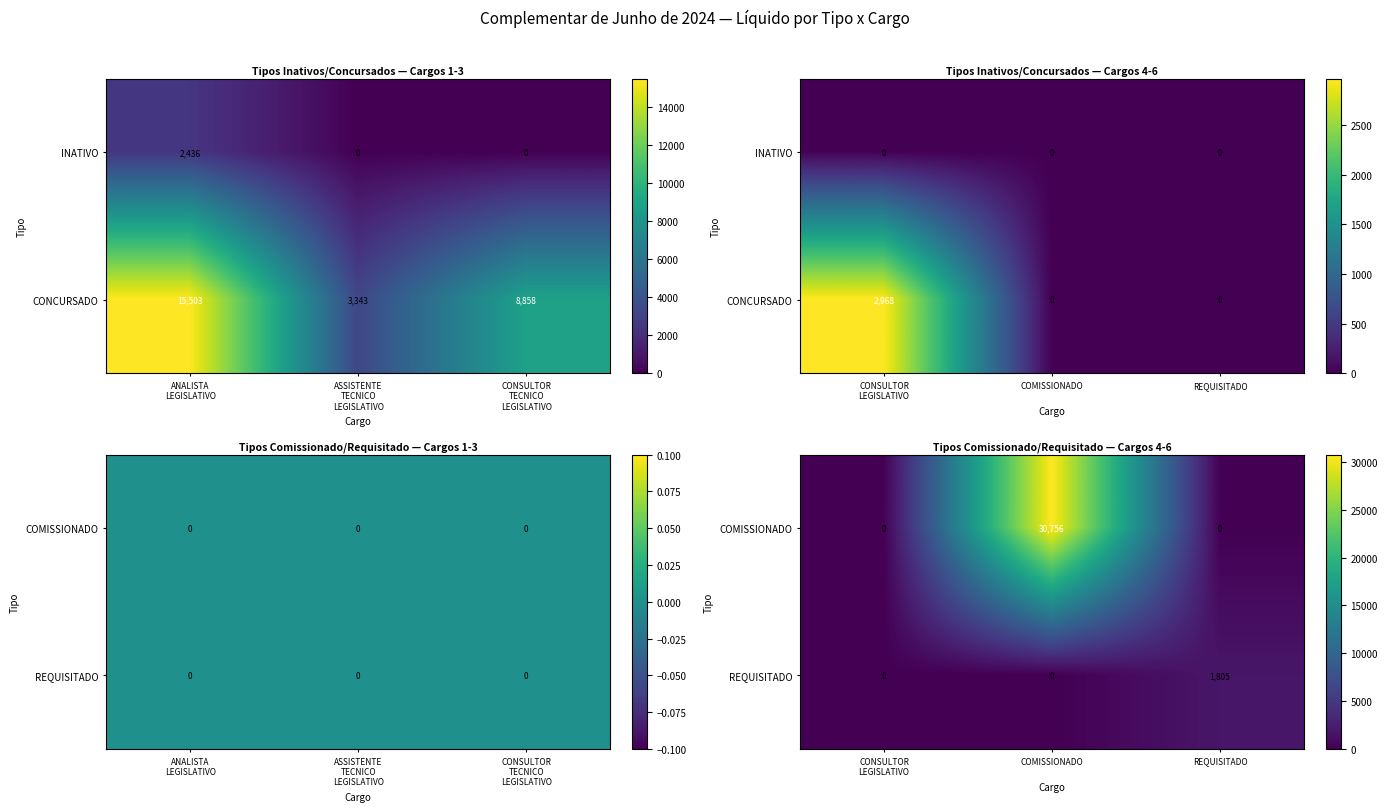

True or false: COMISSIONADO has a value of 41264.8 at COMISSIONADO.

False